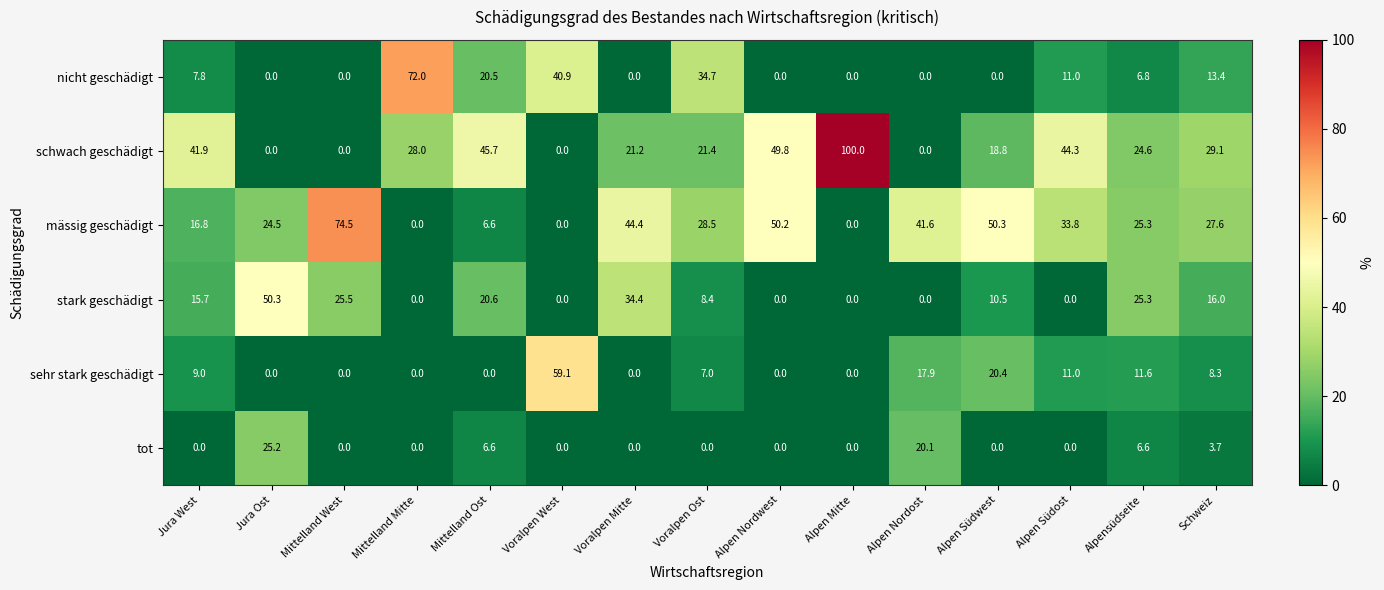

True or false: schwach geschädigt has a value of 28.5 at Alpen Südwest.

False